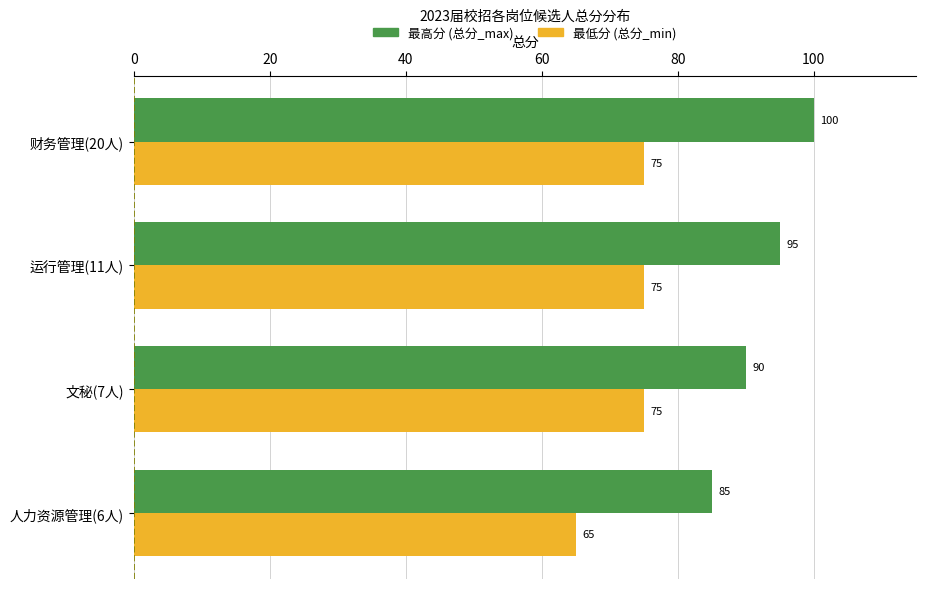

How many values in the 最高分 (总分_max) series are below 95?

2